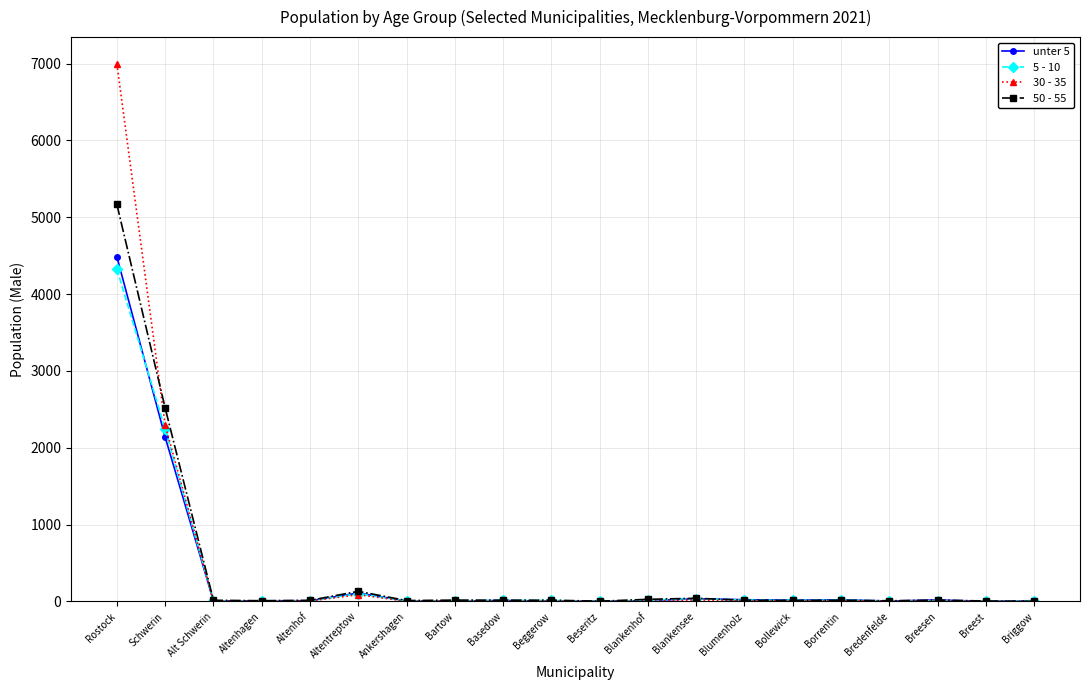

What is the value of the 50 - 55 point at the 10th from the left?

17